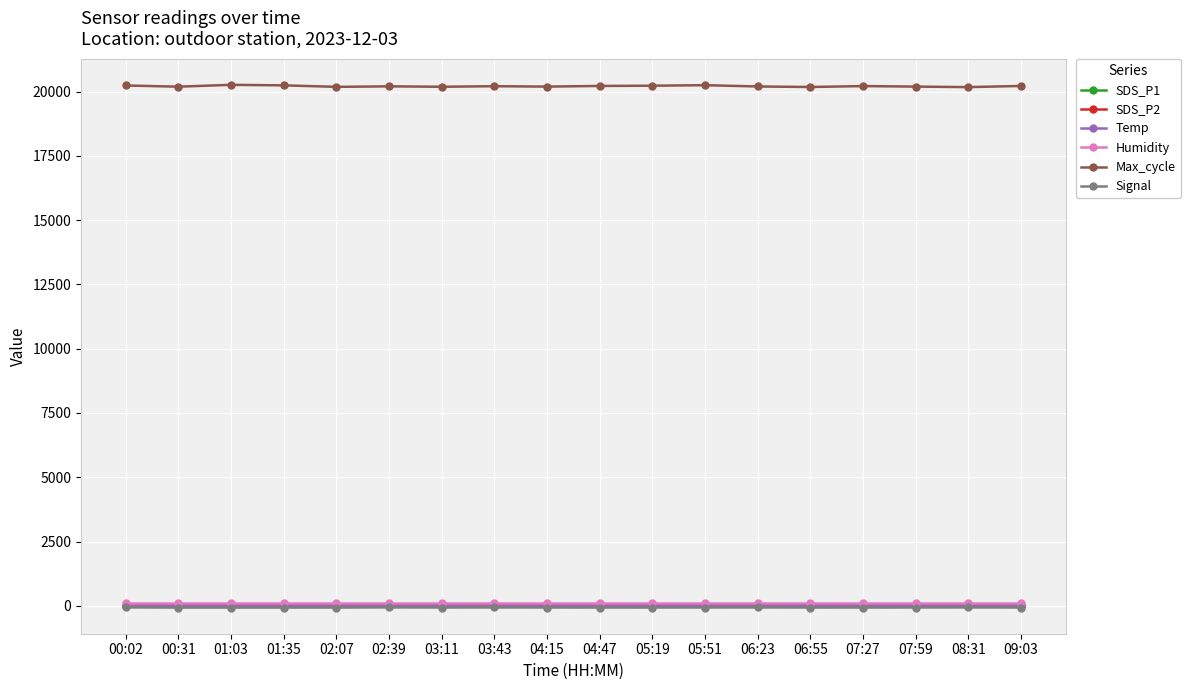

What is the minimum value shown in the chart?

-69.0